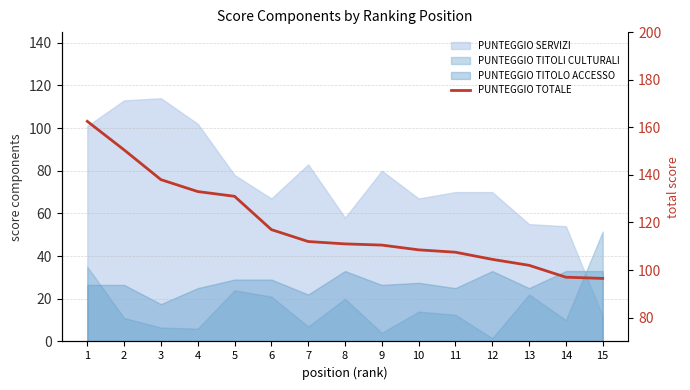

Is it true that the value at 4 is 133.0?

True